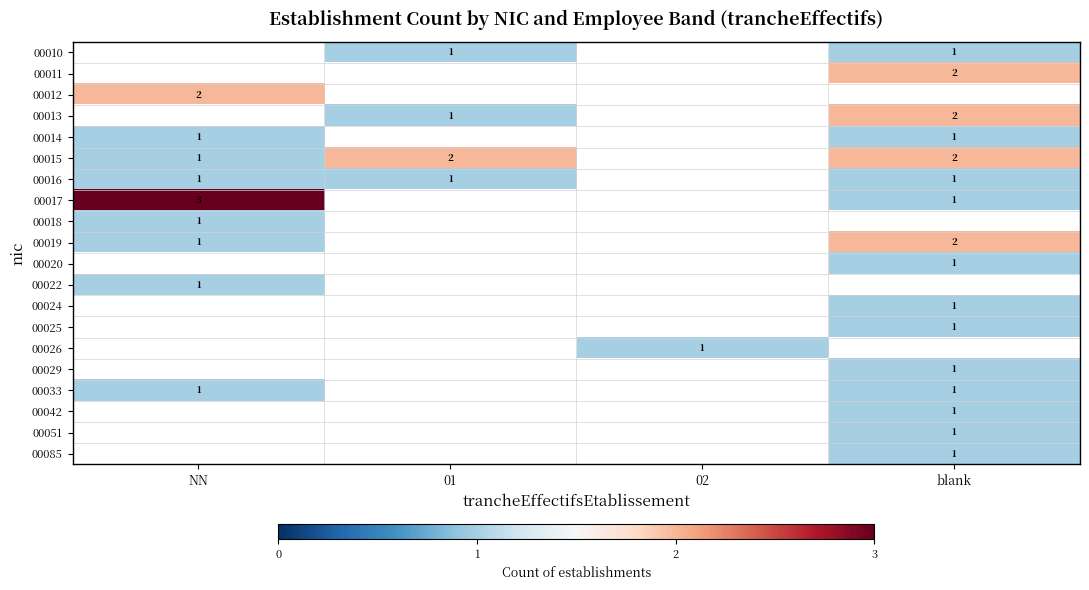

Which category has the lowest value across all series?

01